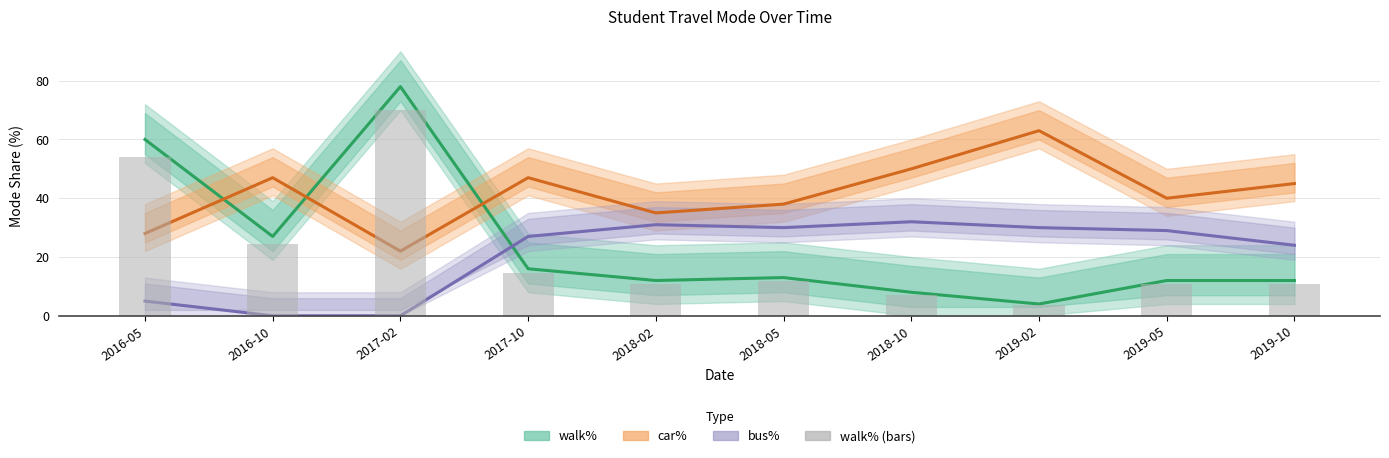

Which has a higher value, 2019-05 or 2018-10?

2019-05